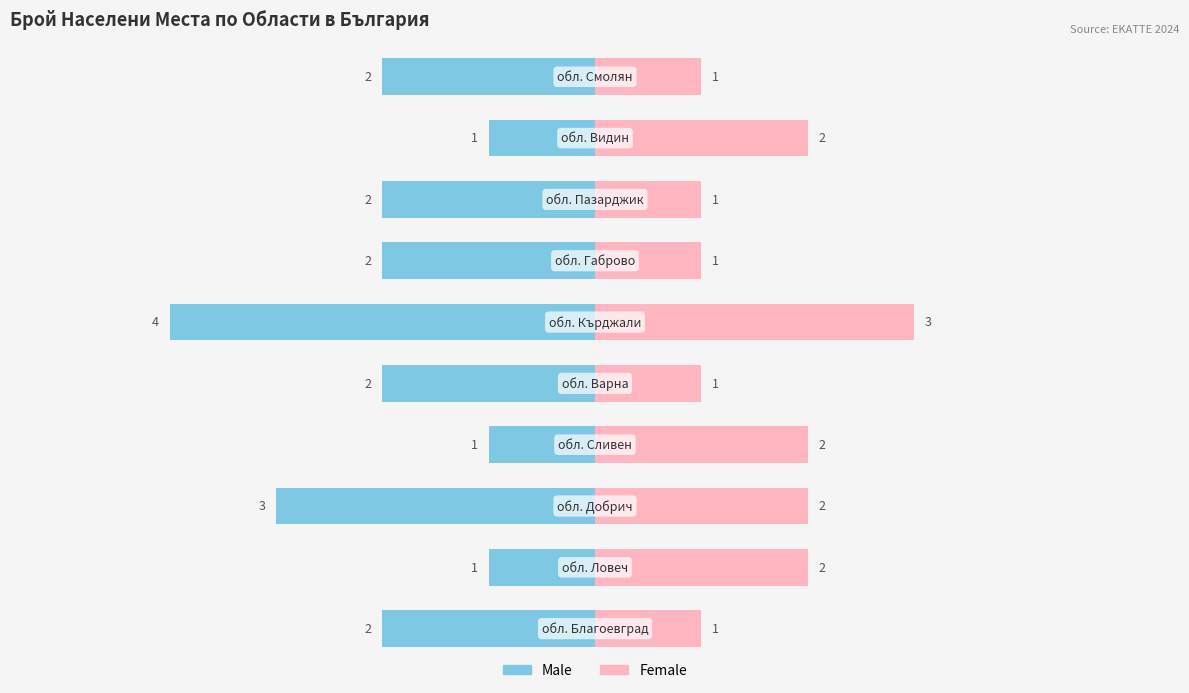

The value of Male at 1 is 0. True or false?

False